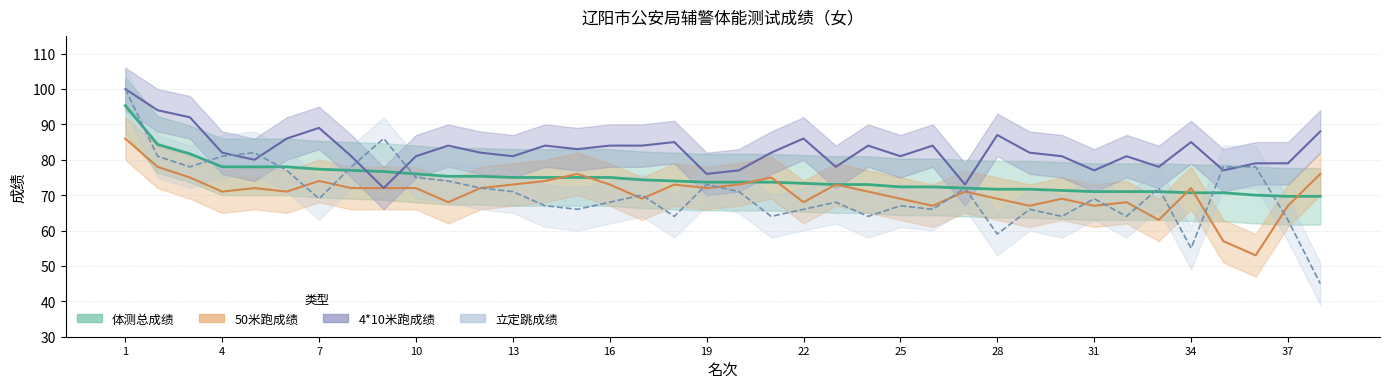

How many lines are shown in the chart?

4